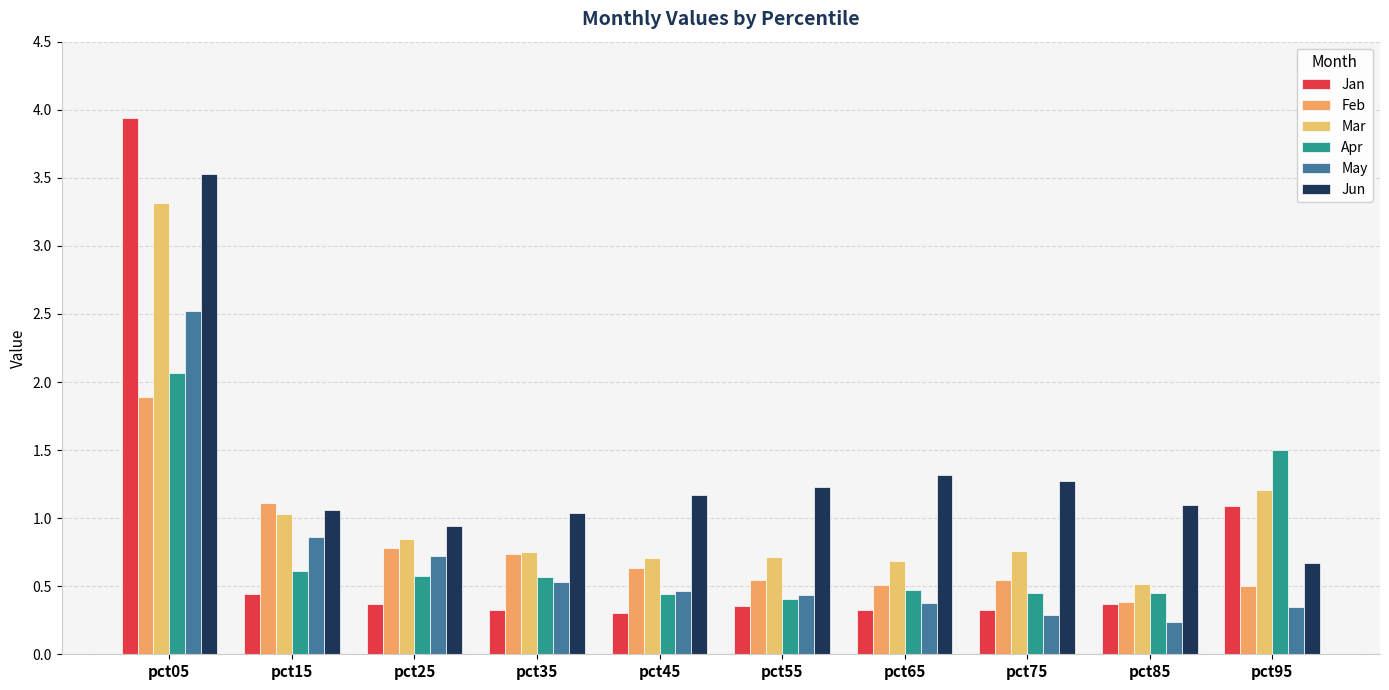

At which label does Mar reach its minimum?

pct85